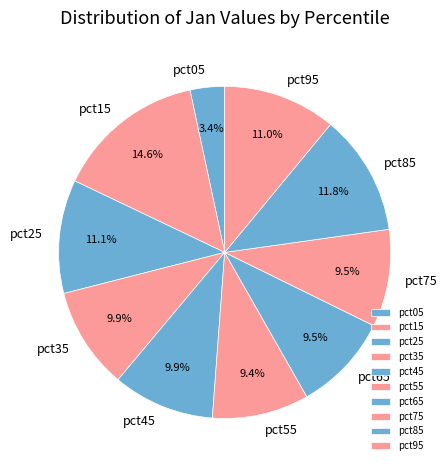

Which slice is the largest?

pct15